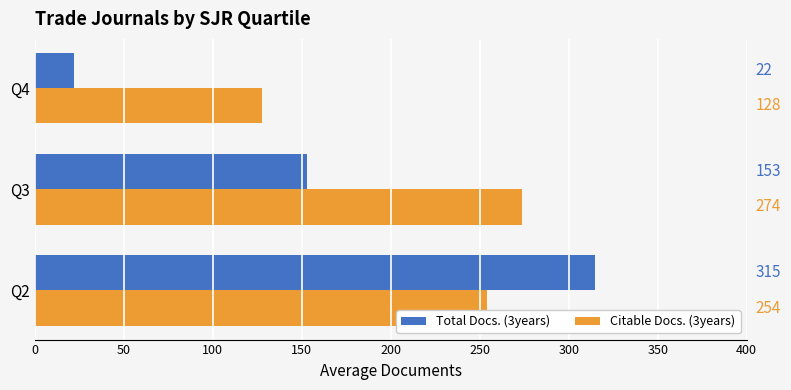

What are all the series names shown in the legend?

Total Docs. (3years), Citable Docs. (3years)